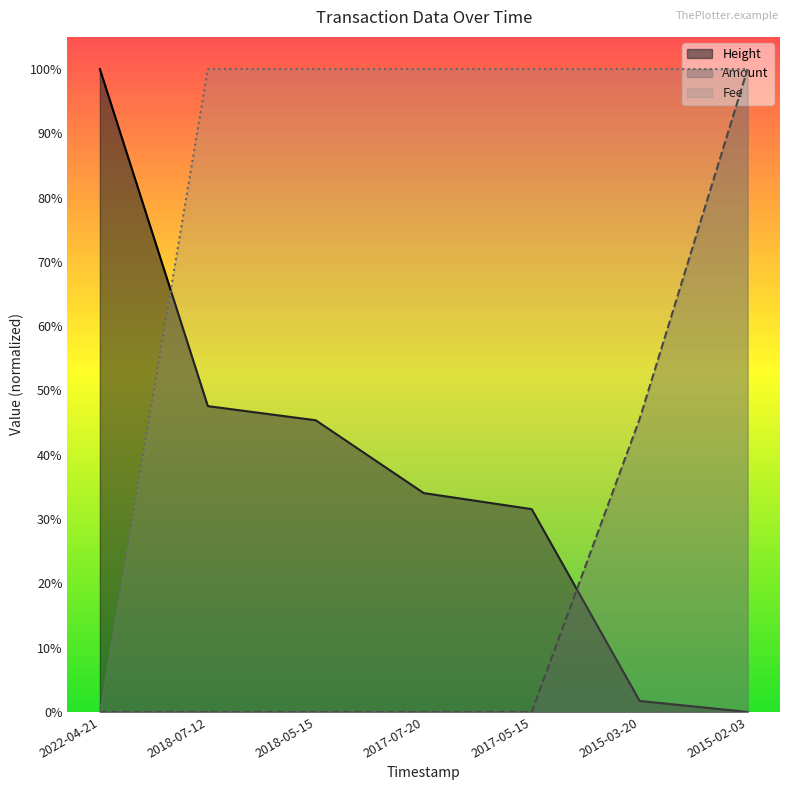

Rank the categories by Amount value from highest to lowest.

2015-02-03, 2015-03-20, 2022-04-21, 2018-07-12, 2018-05-15, 2017-07-20, 2017-05-15